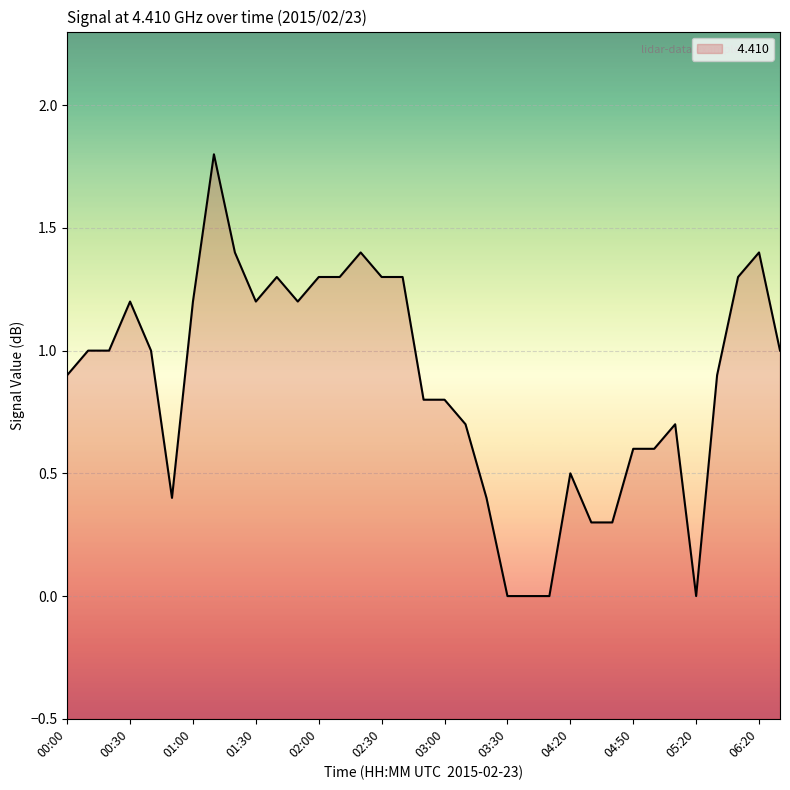

How many categories are shown in the chart?

35